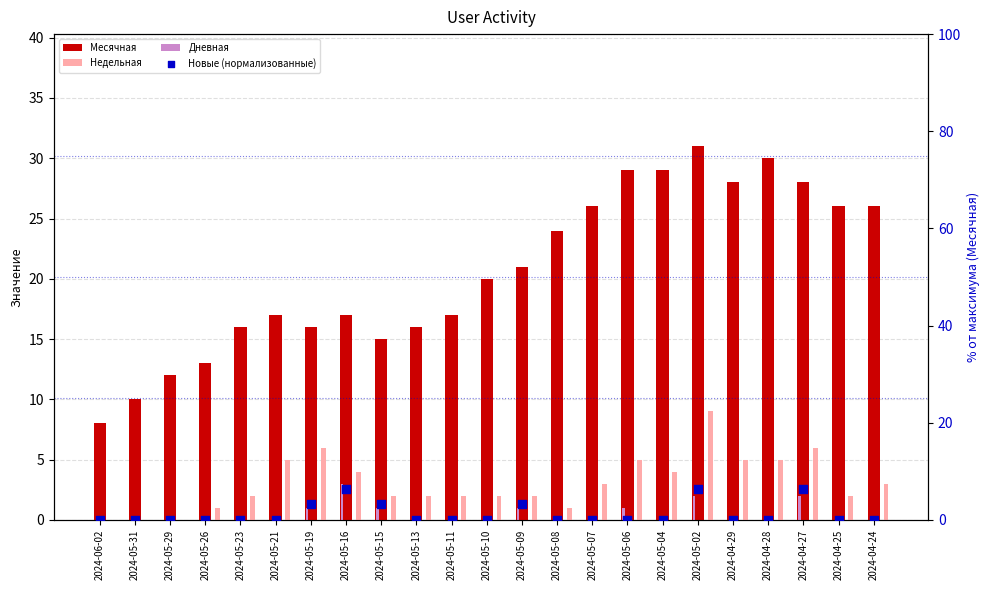

Which series reaches the maximum Y coordinate?

Месячная